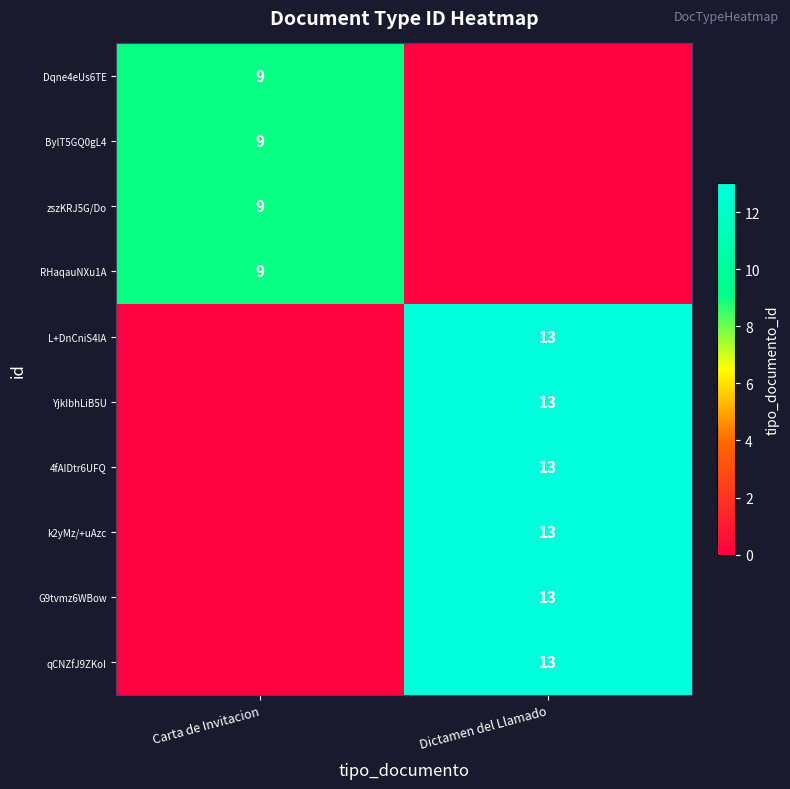

The value of qCNZfJ9ZKoI at Dictamen del Llamado is 5. True or false?

False